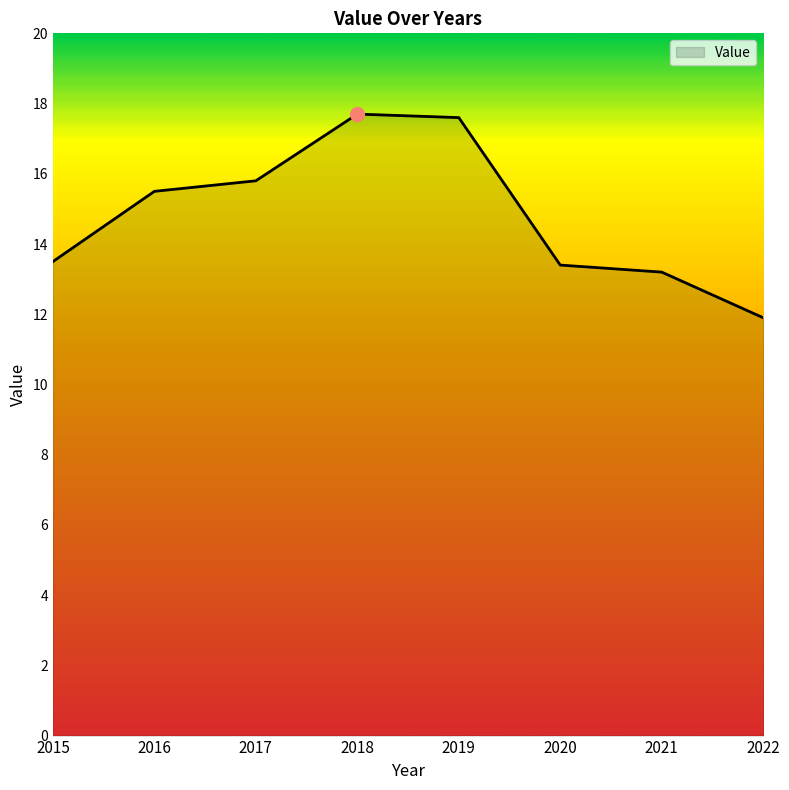

What is the approximate value at 2018?

17.7